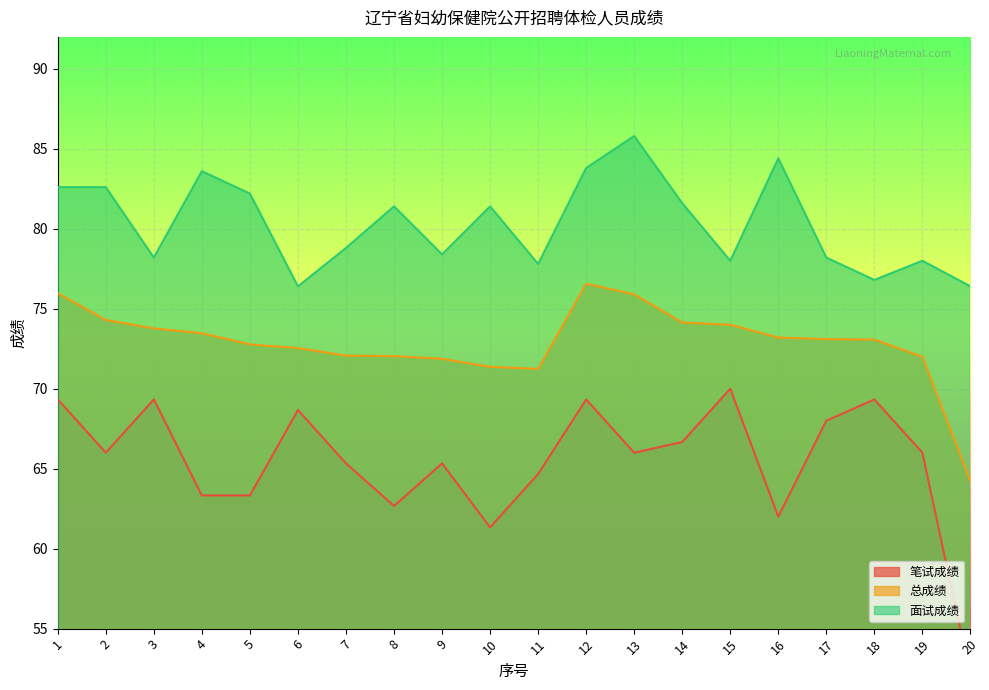

What is the value of the 总成绩 point at the 6th from the left?

72.5